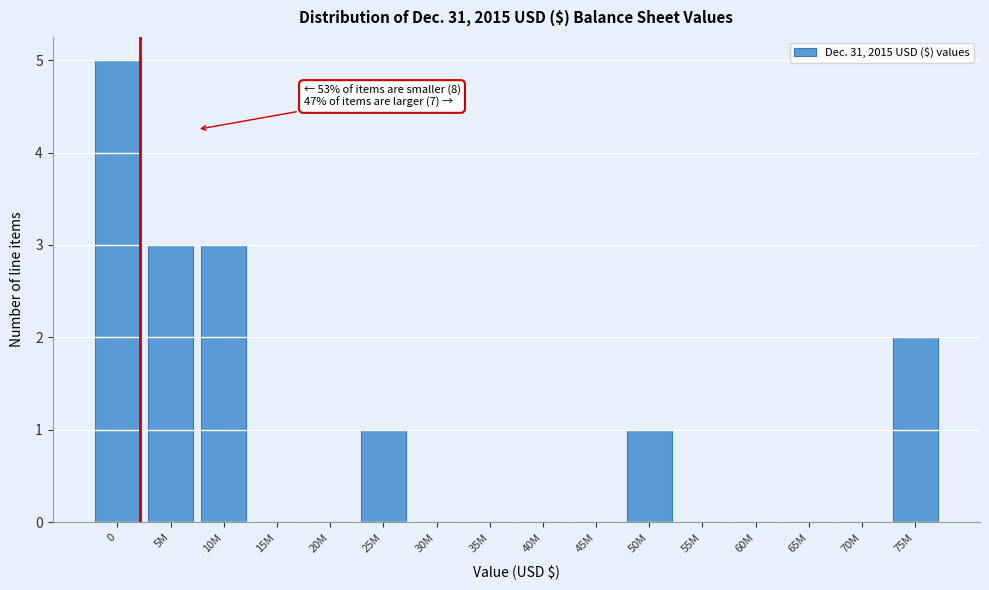

Reading left to right, transcribe all the data shown in this chart.

0=5	5M=3	10M=3	15M=0	20M=0	25M=1	30M=0	35M=0	40M=0	45M=0	50M=1	55M=0	60M=0	65M=0	70M=0	75M=2